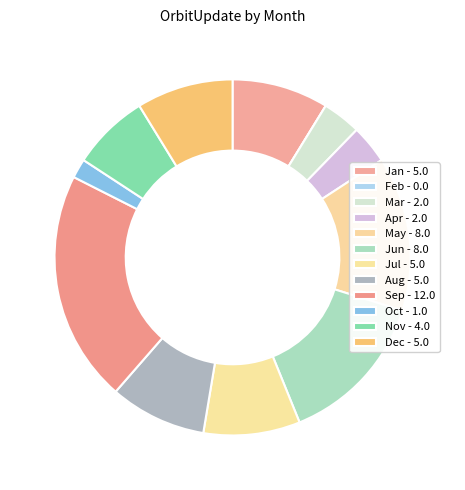

To the nearest percent, what percentage of the pie is Jul?

9%